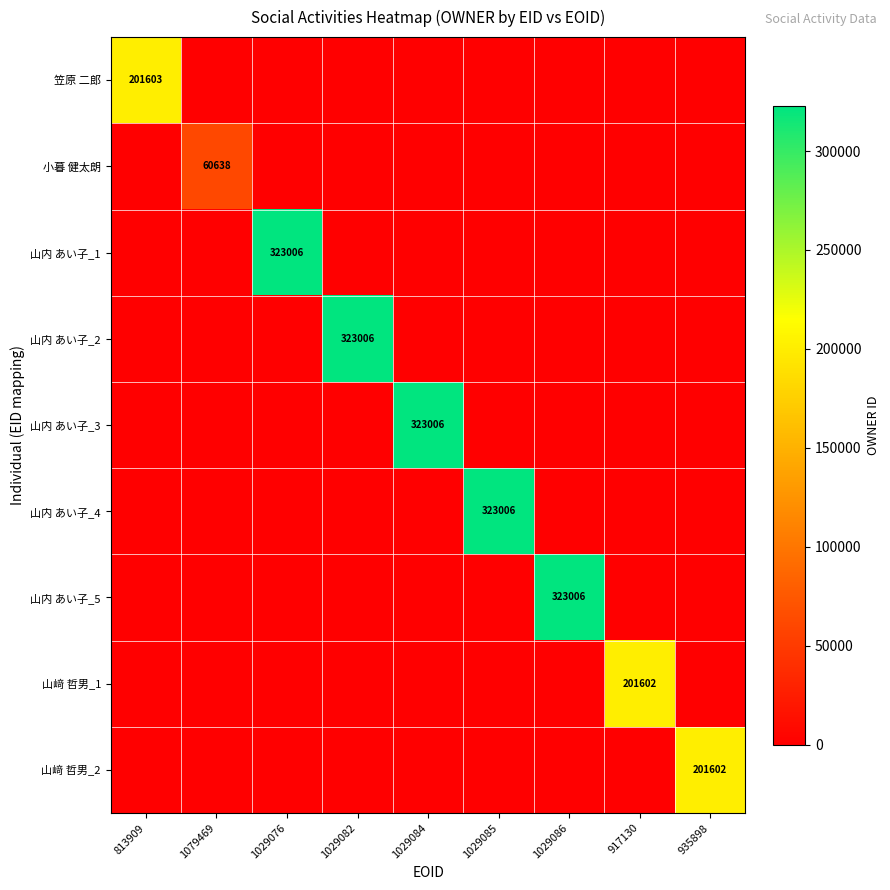

Is it true that 山内 あい子_5 equals 323006 at 1029086?

True